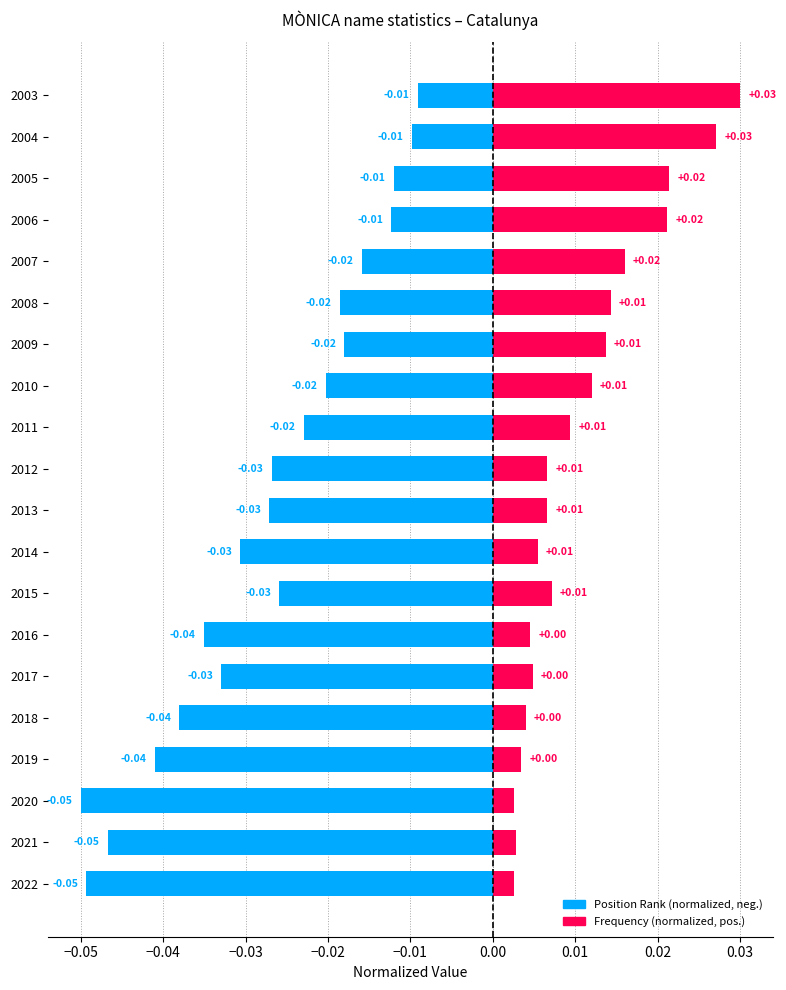

How many categories are shown in the chart?

20